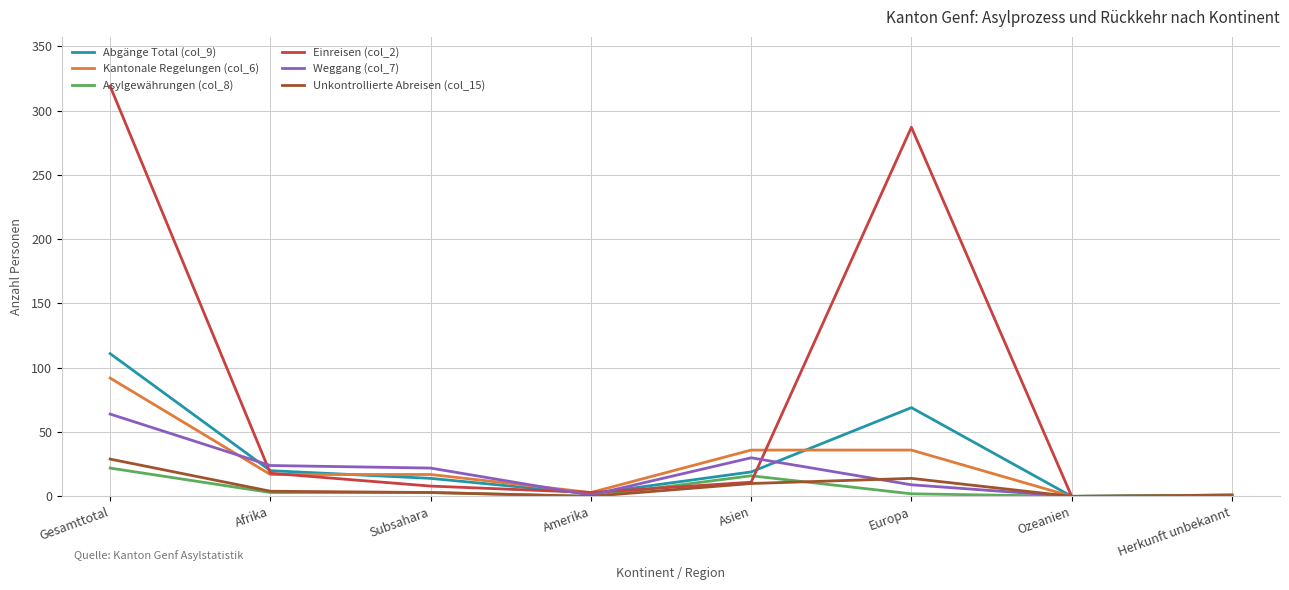

Rank the series at Gesamttotal from lowest to highest value.

Asylgewährungen (col_8), Unkontrollierte Abreisen (col_15), Weggang (col_7), Kantonale Regelungen (col_6), Abgänge Total (col_9), Einreisen (col_2)